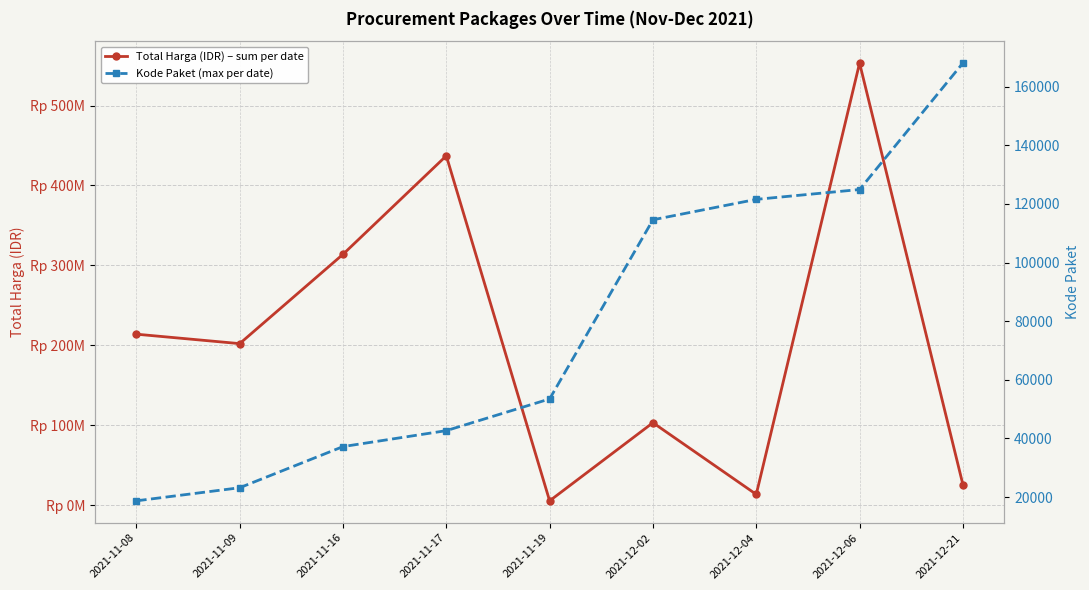

What is the smallest value displayed?

18691